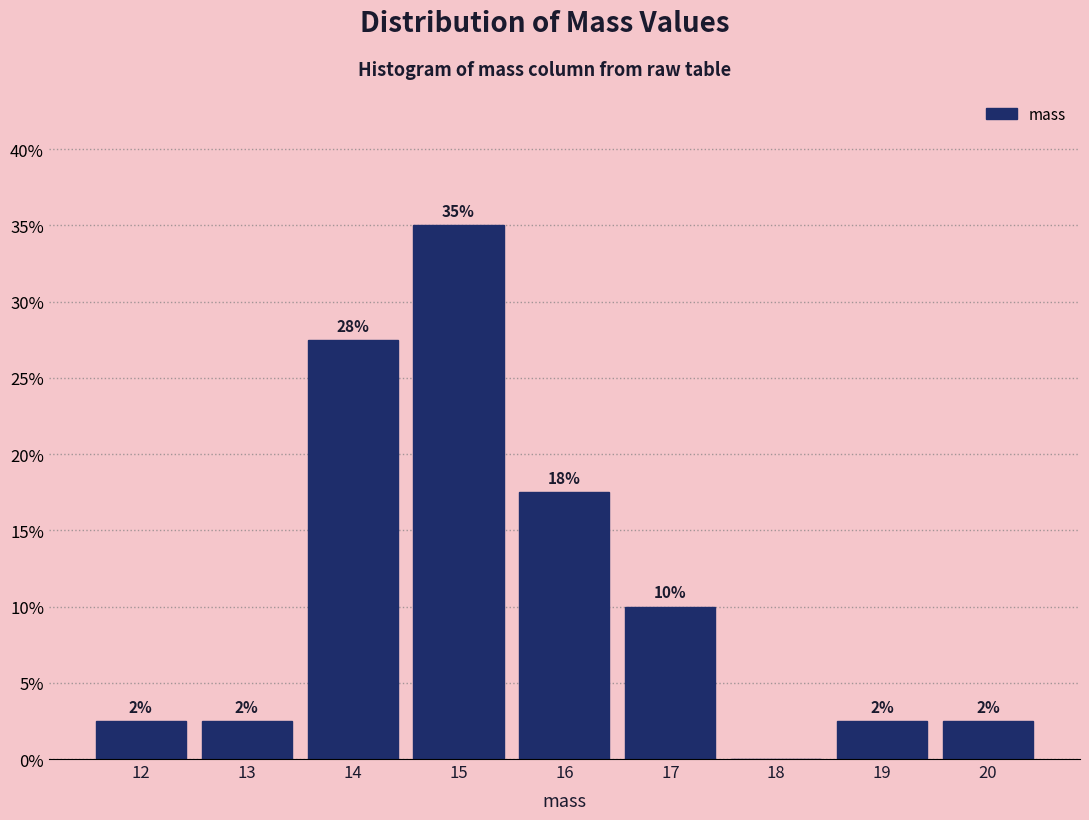

Are the bars horizontal?

No